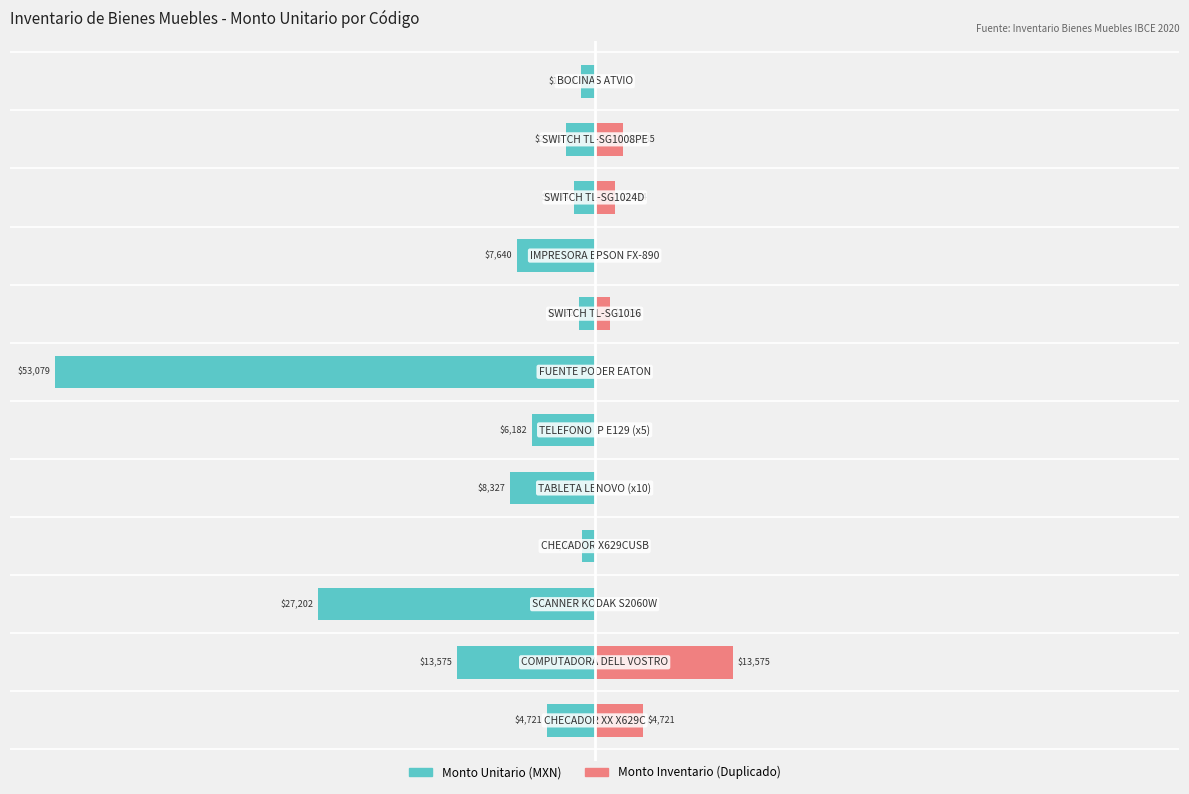

Which series changed the most between 0 and 10?

Monto Unitario (MXN)